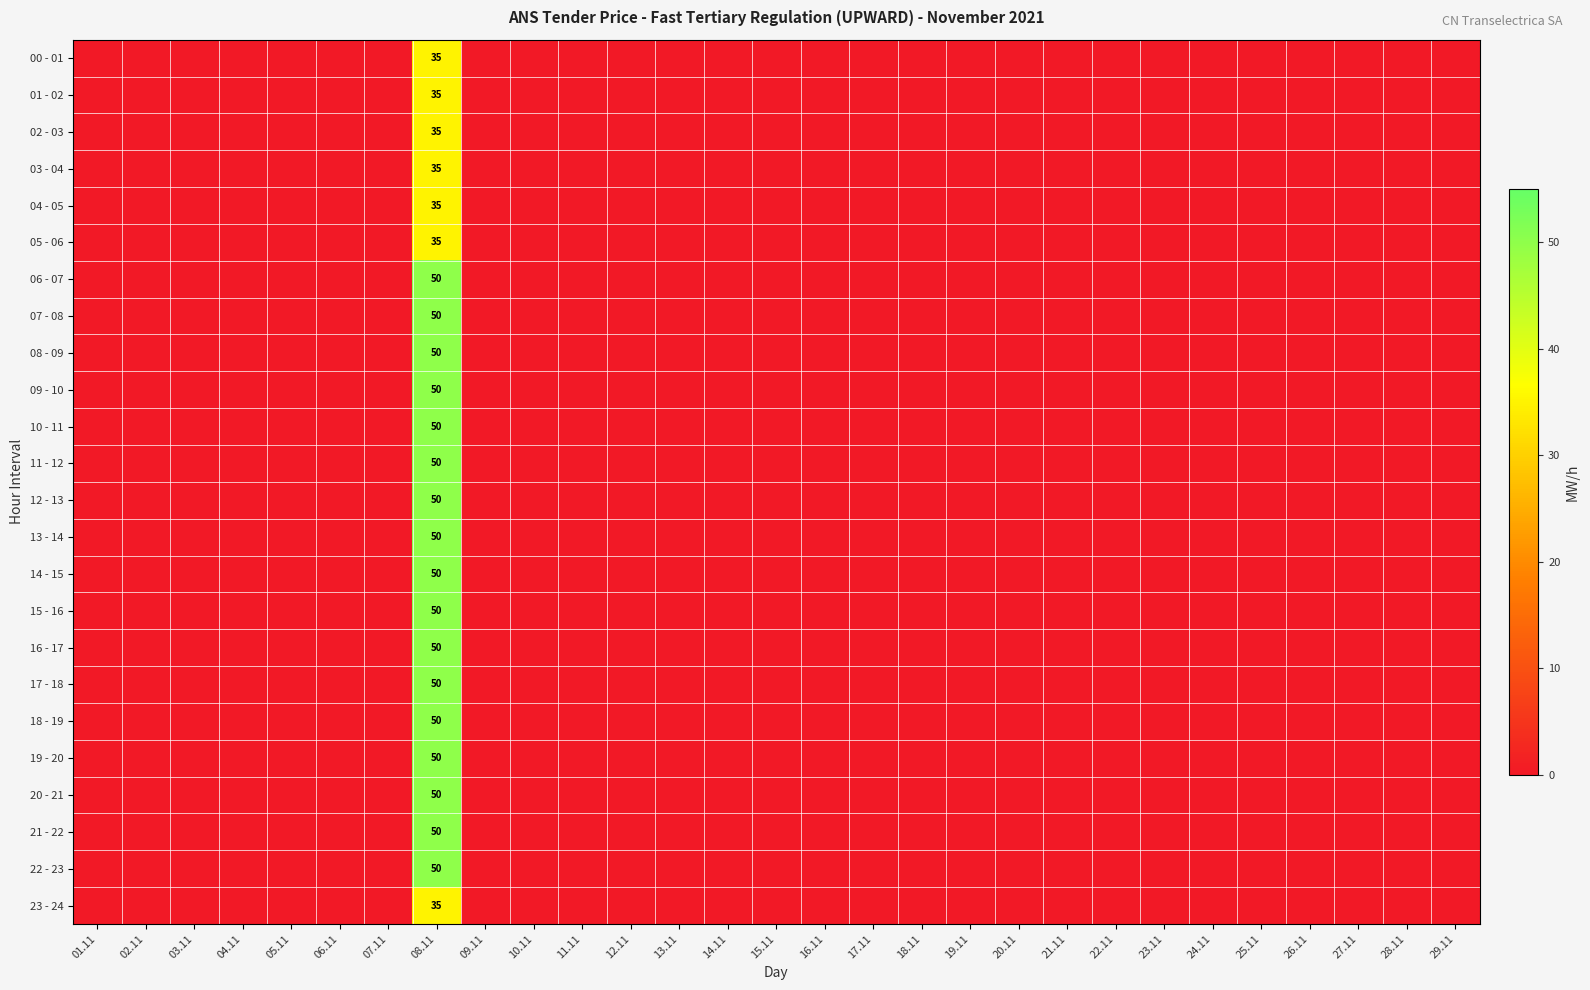

How many values in 15 - 16 are above zero?

1